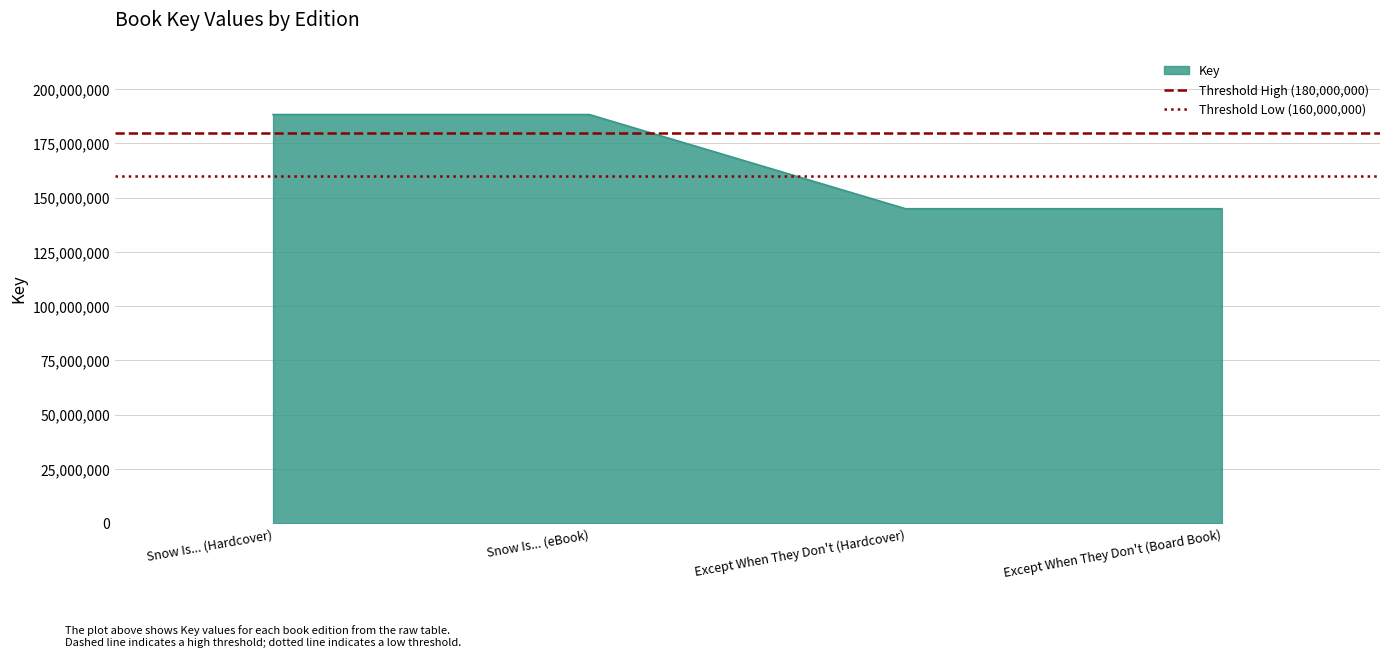

Does the chart have visible grid lines?

Yes